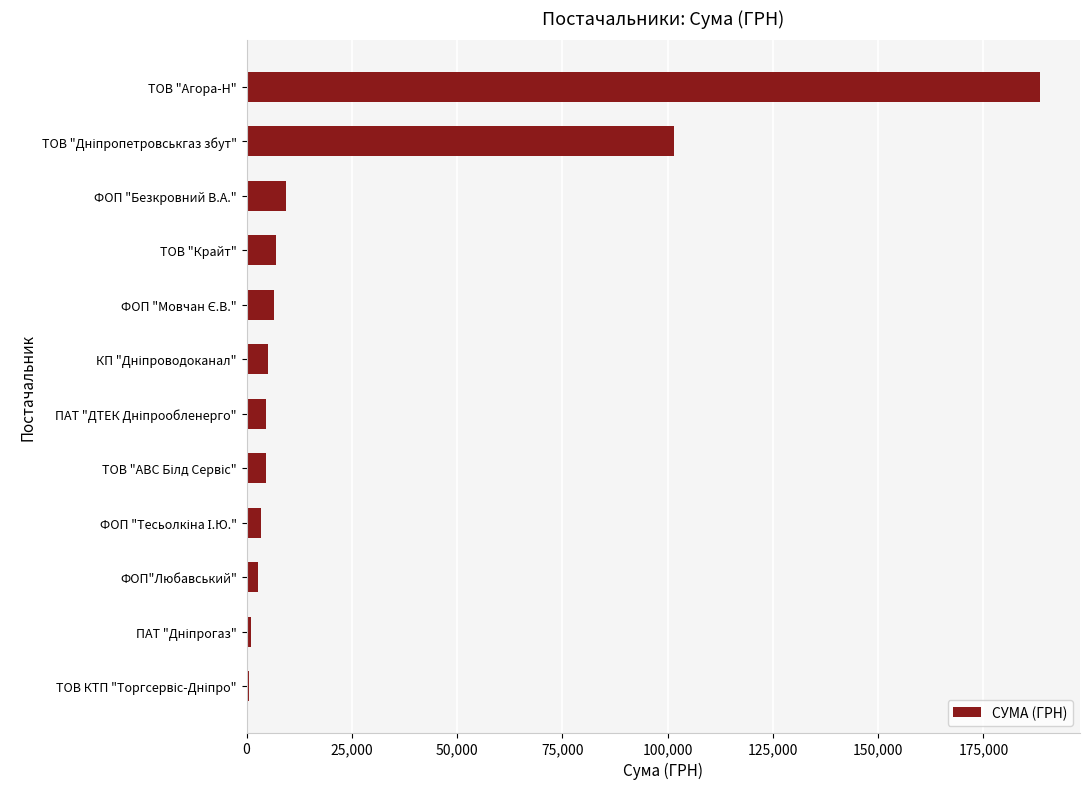

How many categories are shown in the chart?

12